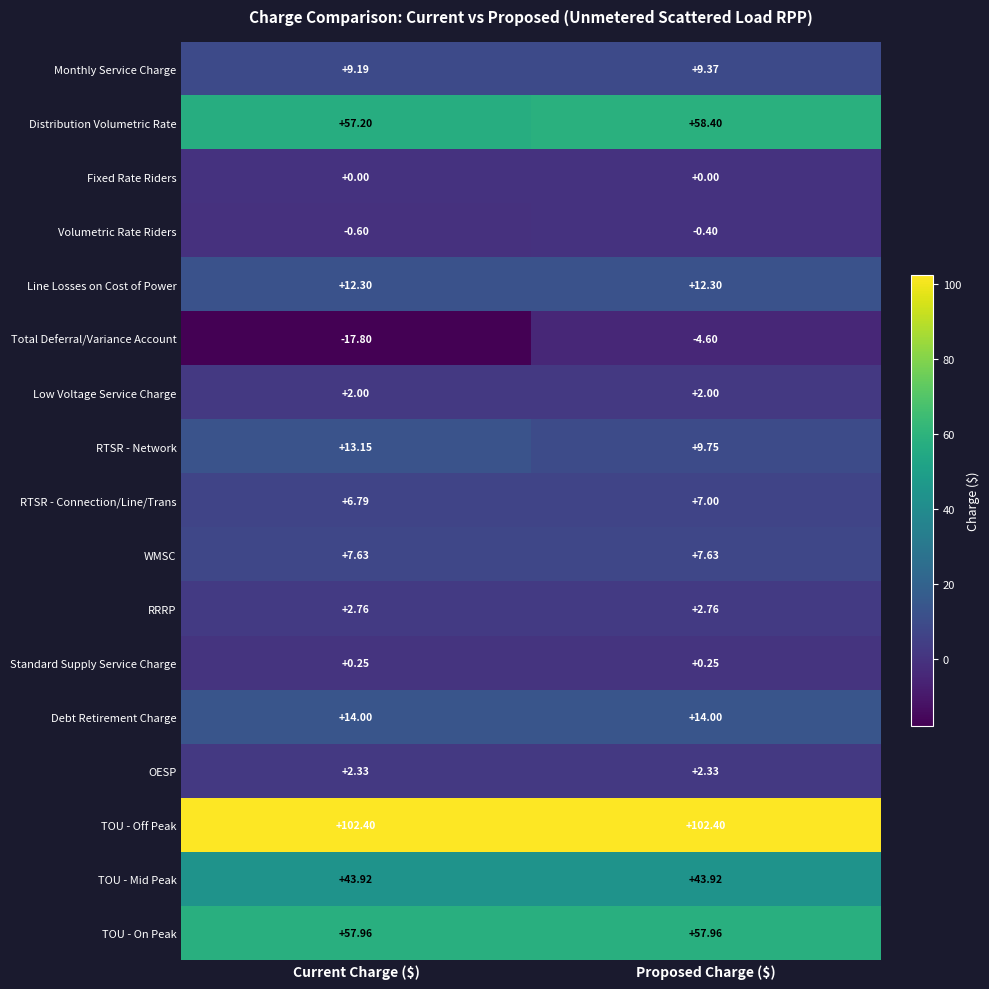

At how many categories does at least one series exceed 94?

2